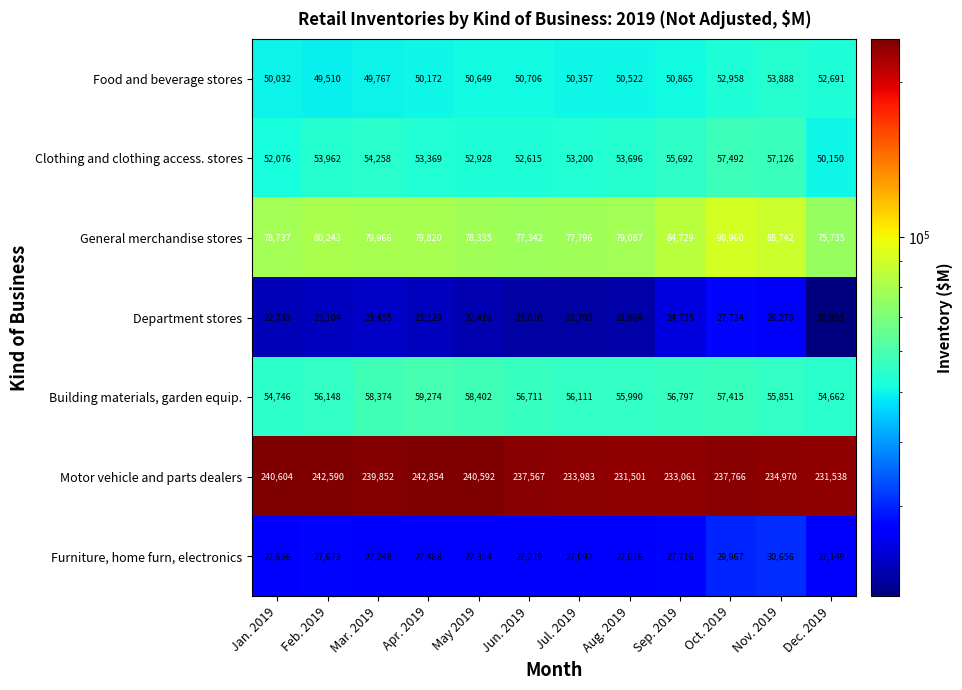

Rank the series by their maximum value, from lowest to highest.

Department stores, Furniture, home furn, electronics, Food and beverage stores, Clothing and clothing access. stores, Building materials, garden equip., General merchandise stores, Motor vehicle and parts dealers